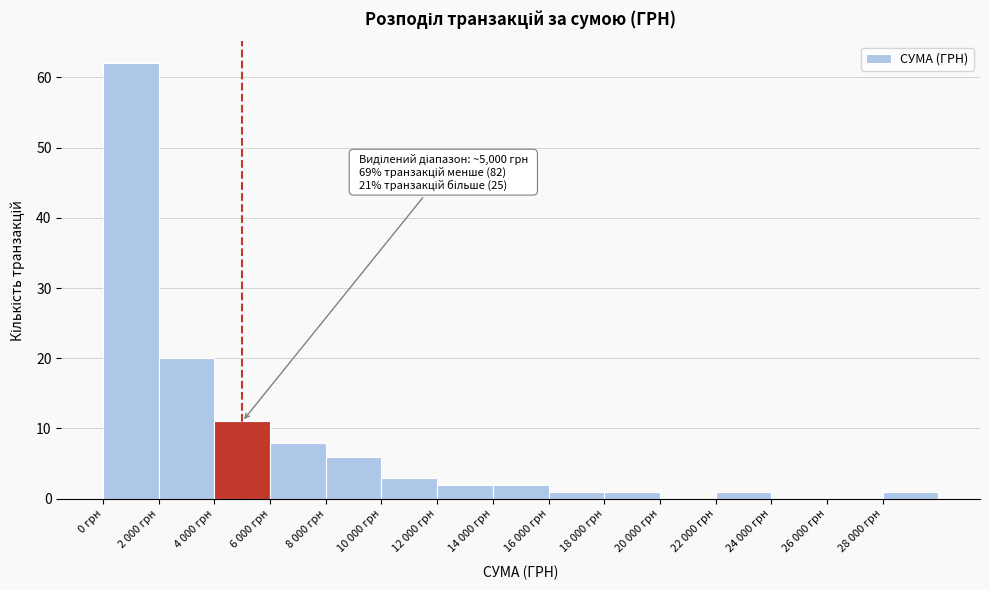

Reading left to right, list all the values displayed in this chart.

0 грн=62	2 000 грн=20	4 000 грн=11	6 000 грн=8	8 000 грн=6	10 000 грн=3	12 000 грн=2	14 000 грн=2	16 000 грн=1	18 000 грн=1	20 000 грн=0	22 000 грн=1	24 000 грн=0	26 000 грн=0	28 000 грн=1